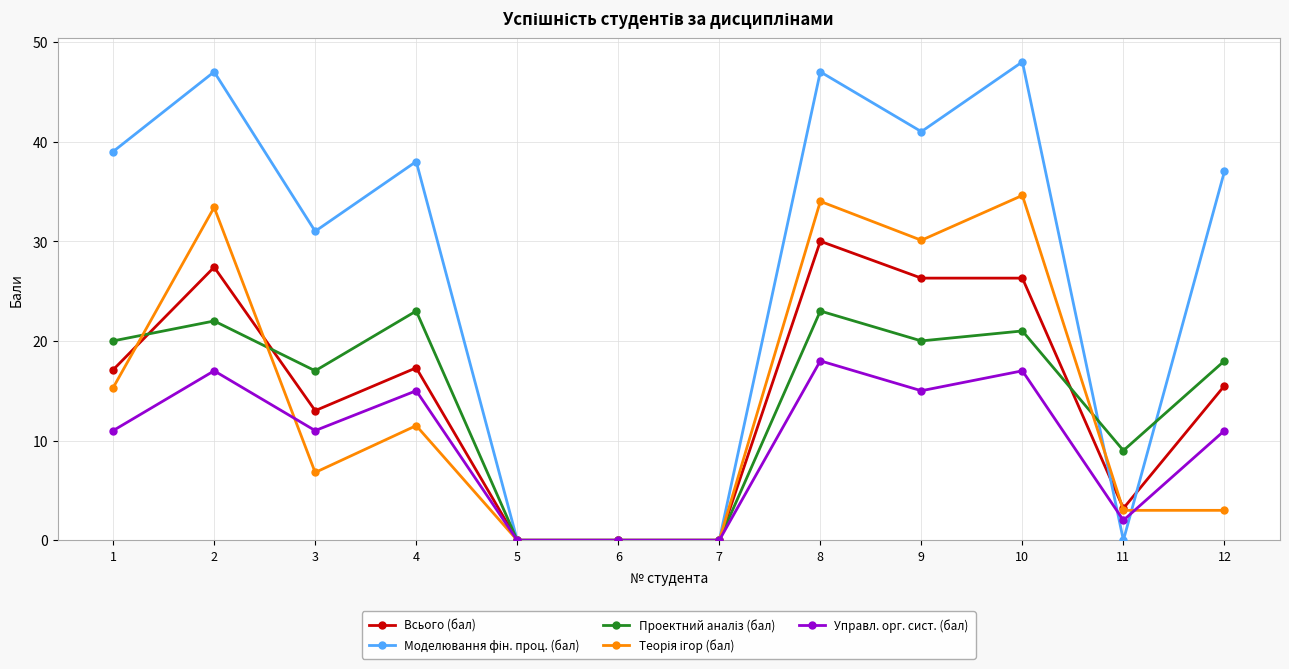

At which category is the sum across all series the highest?

8